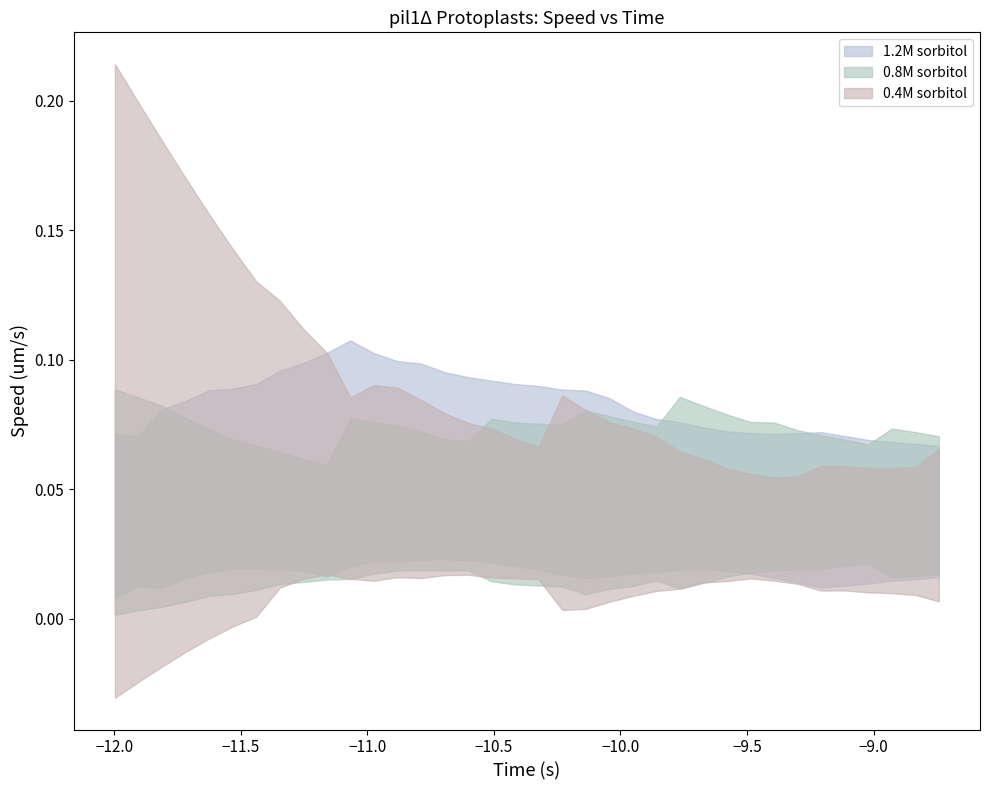

Between 28 and 24, which is larger?

24